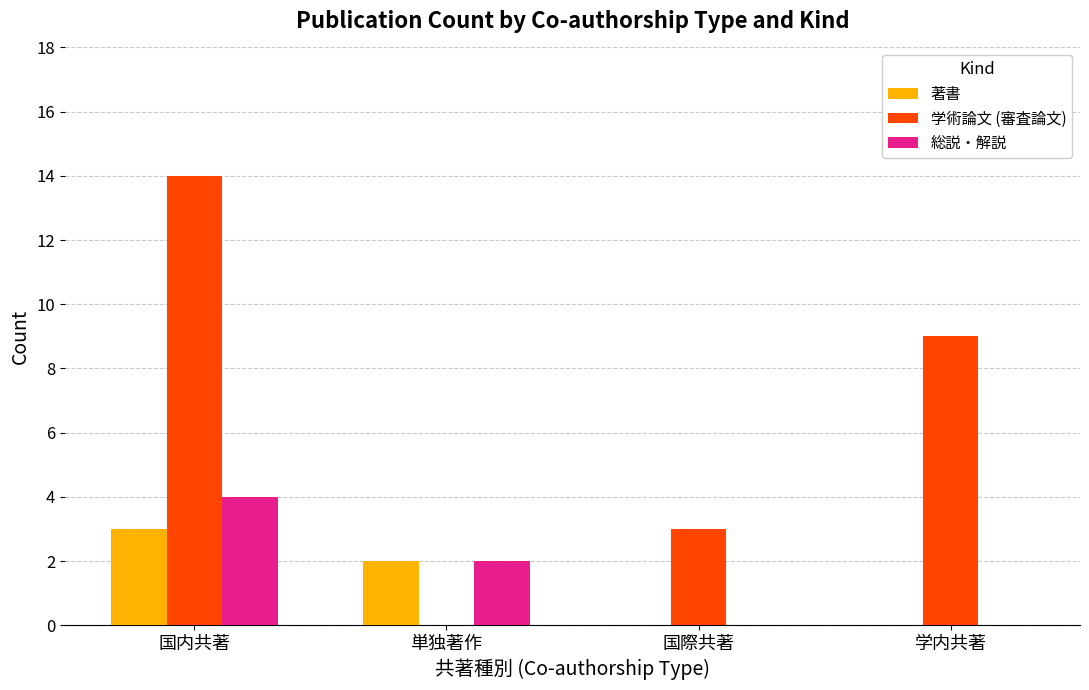

At which category does the chart reach its peak across all series?

国内共著